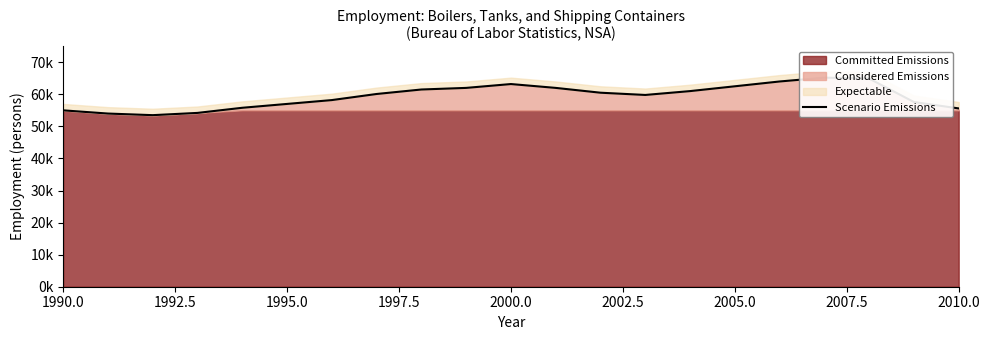

Reading left to right, extract all data points from this chart.

55000	54000	53500	54200	55800	57000	58200	60100	61500	62000	63200	62000	60500	59800	61000	62500	64000	65200	64900	57600	55600